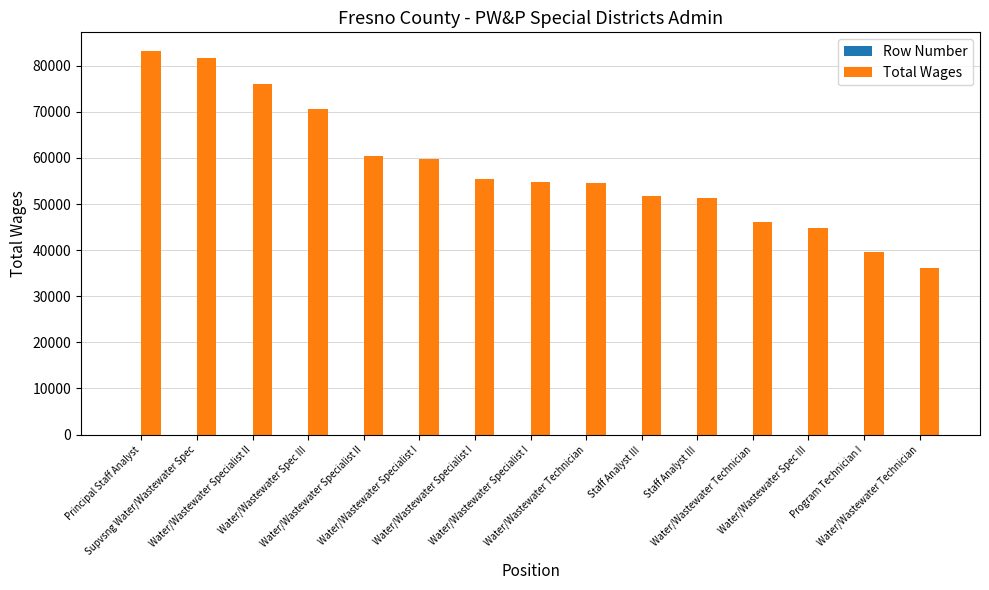

Count the number of data series in this chart.

2